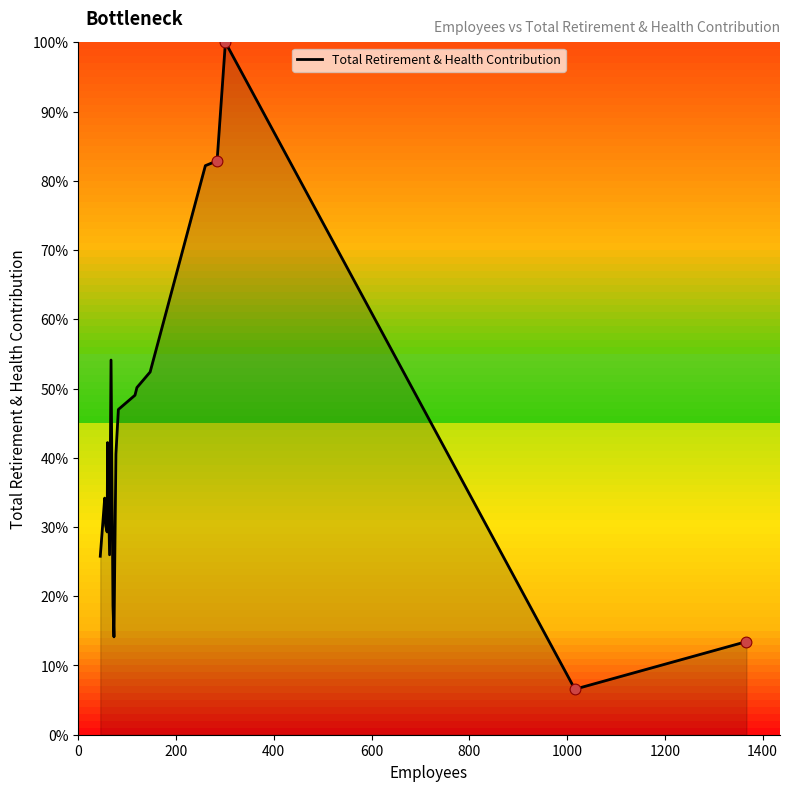

What is the maximum value shown in the chart?

100.0